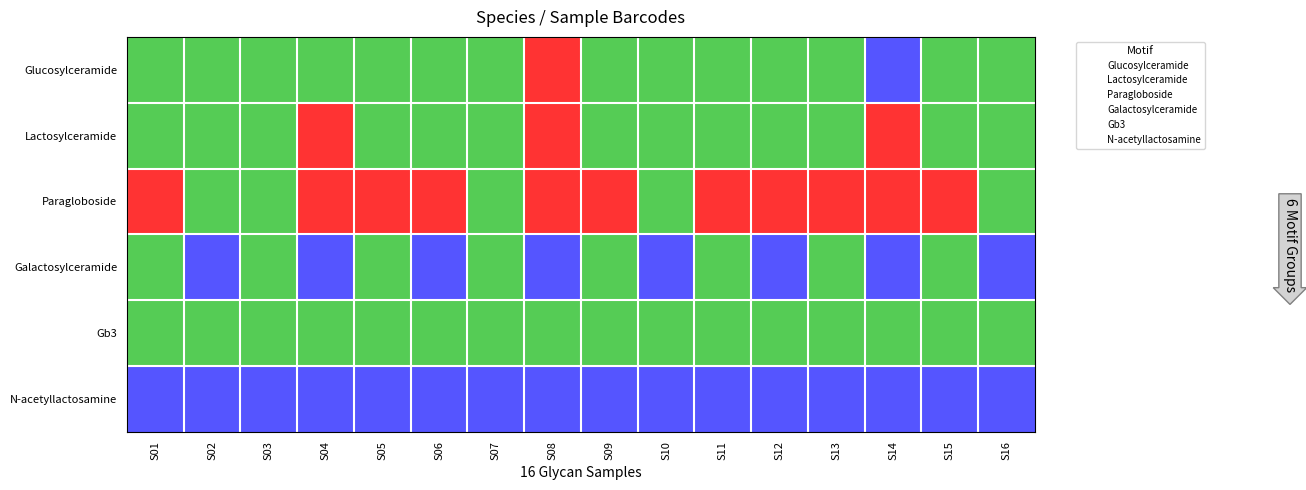

What is the average value of the Gb3 series?

4.0